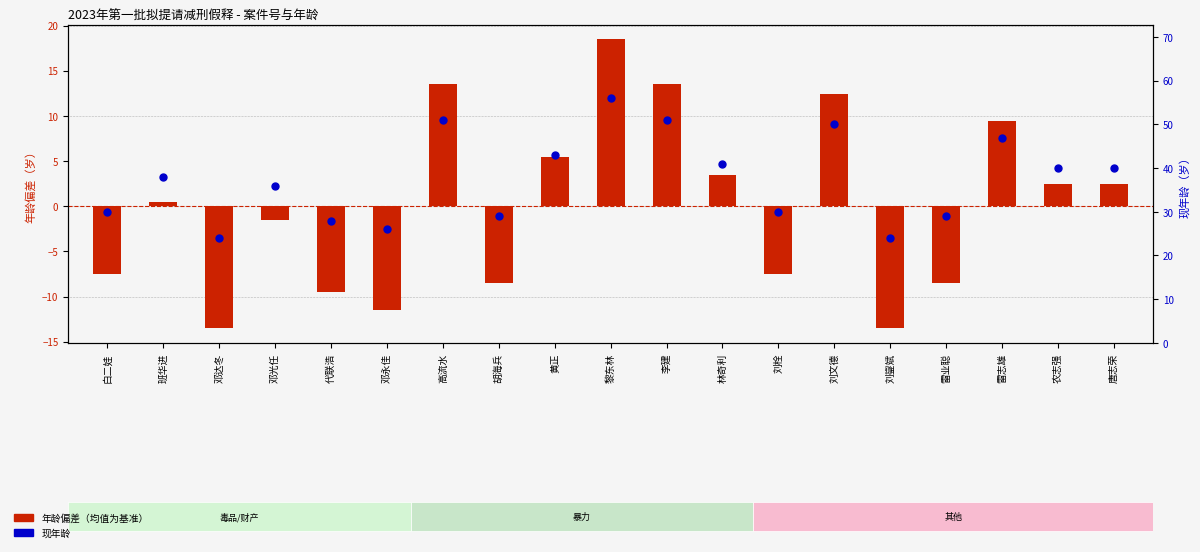

Which series contains the highest Y value?

现年龄